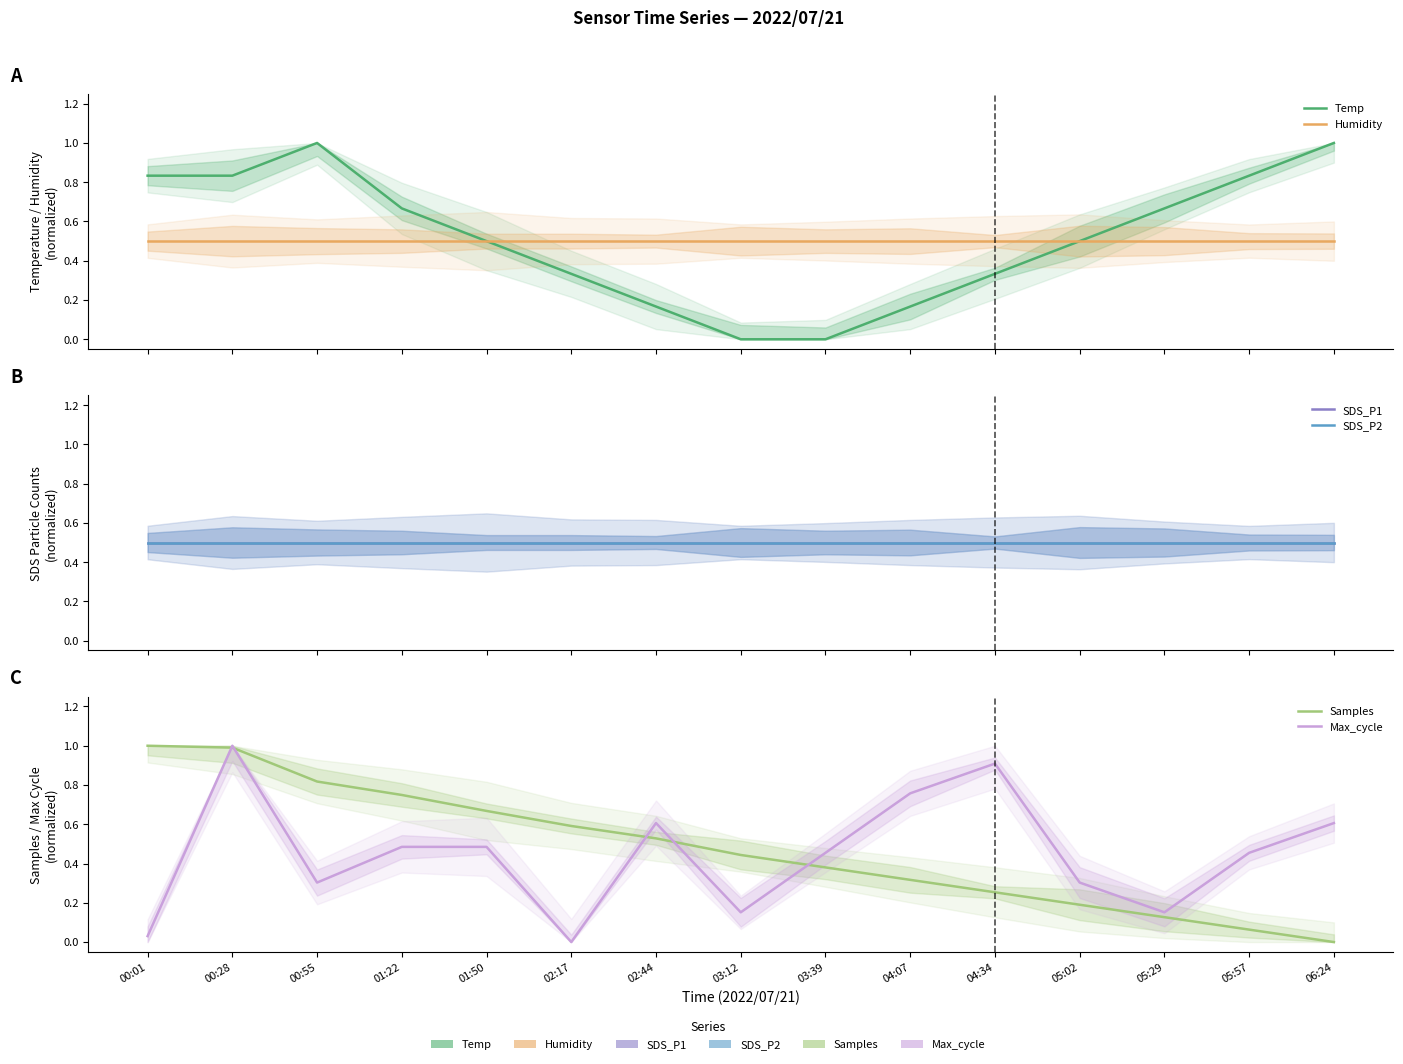

The value of Temp at 04:34 is 0.6. True or false?

False